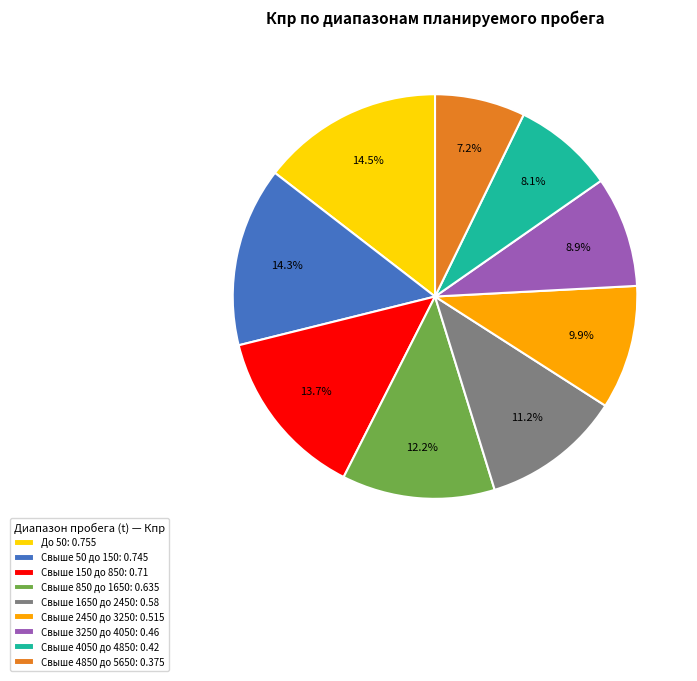

Is there a majority slice in this chart?

No